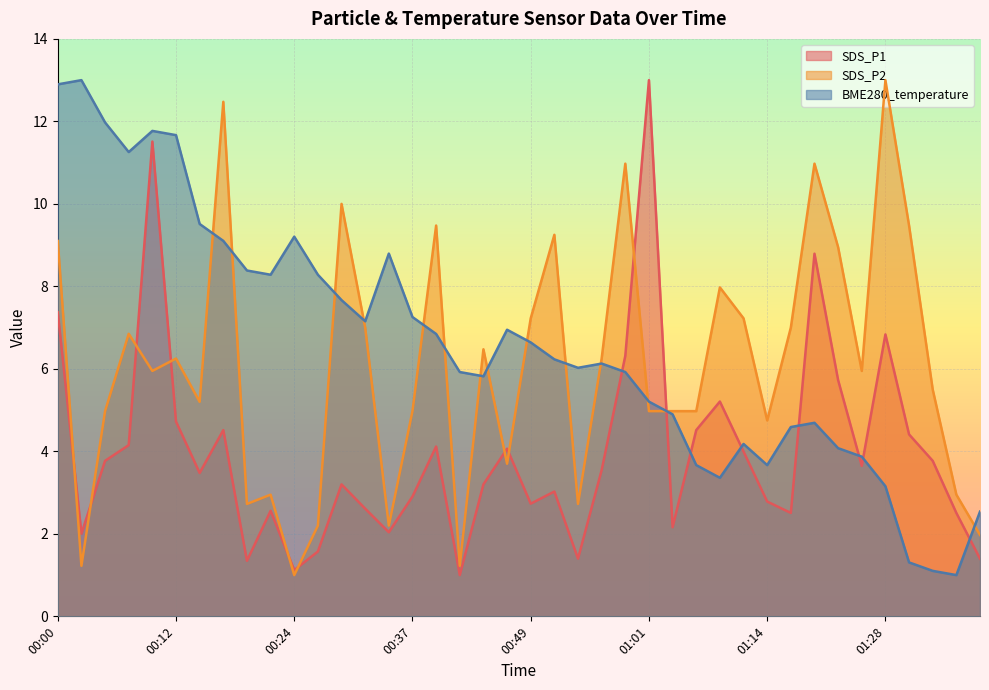

Is it true that SDS_P1 equals 2.1 at 00:19?

False